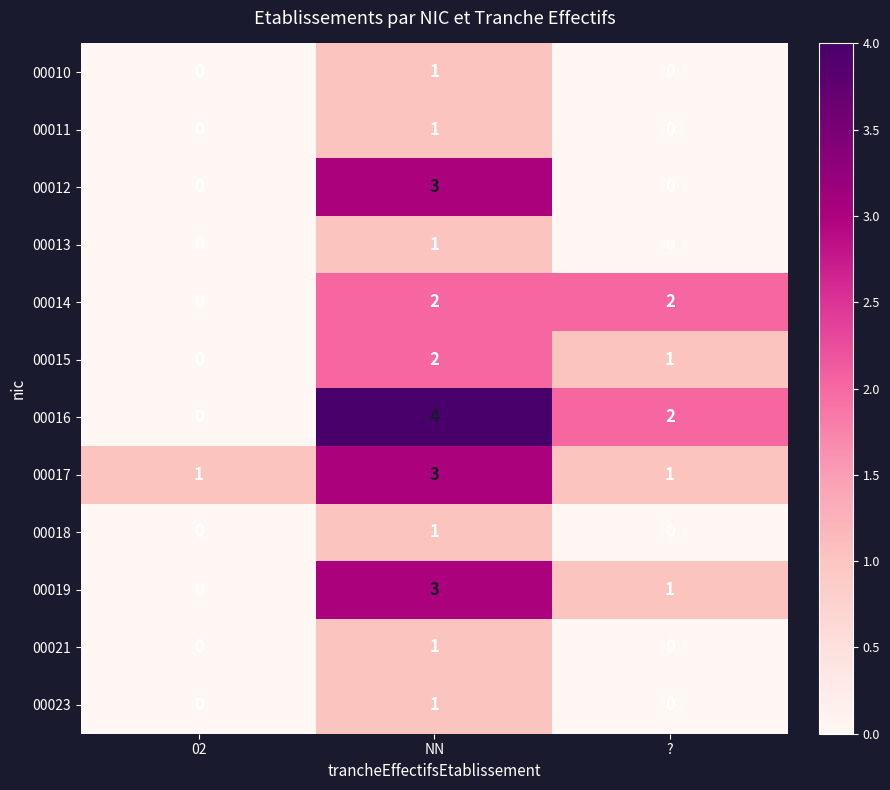

At how many categories does at least one series exceed 3?

1